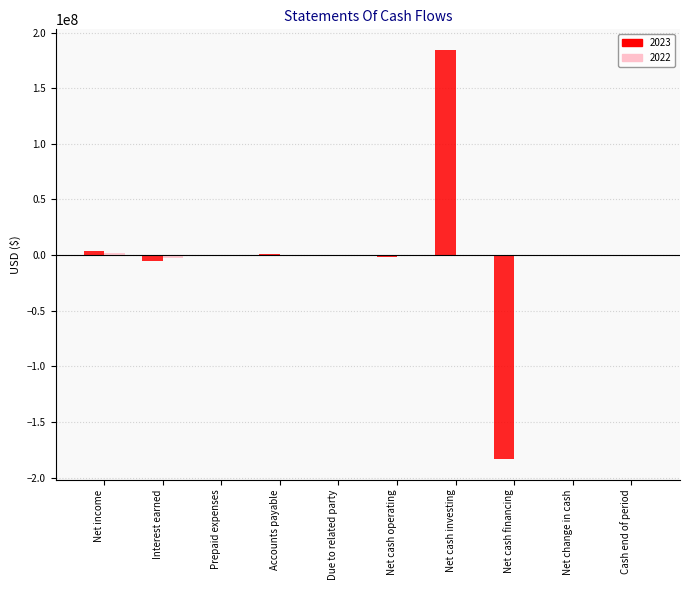

At which category is the sum across all series the highest?

Net cash investing